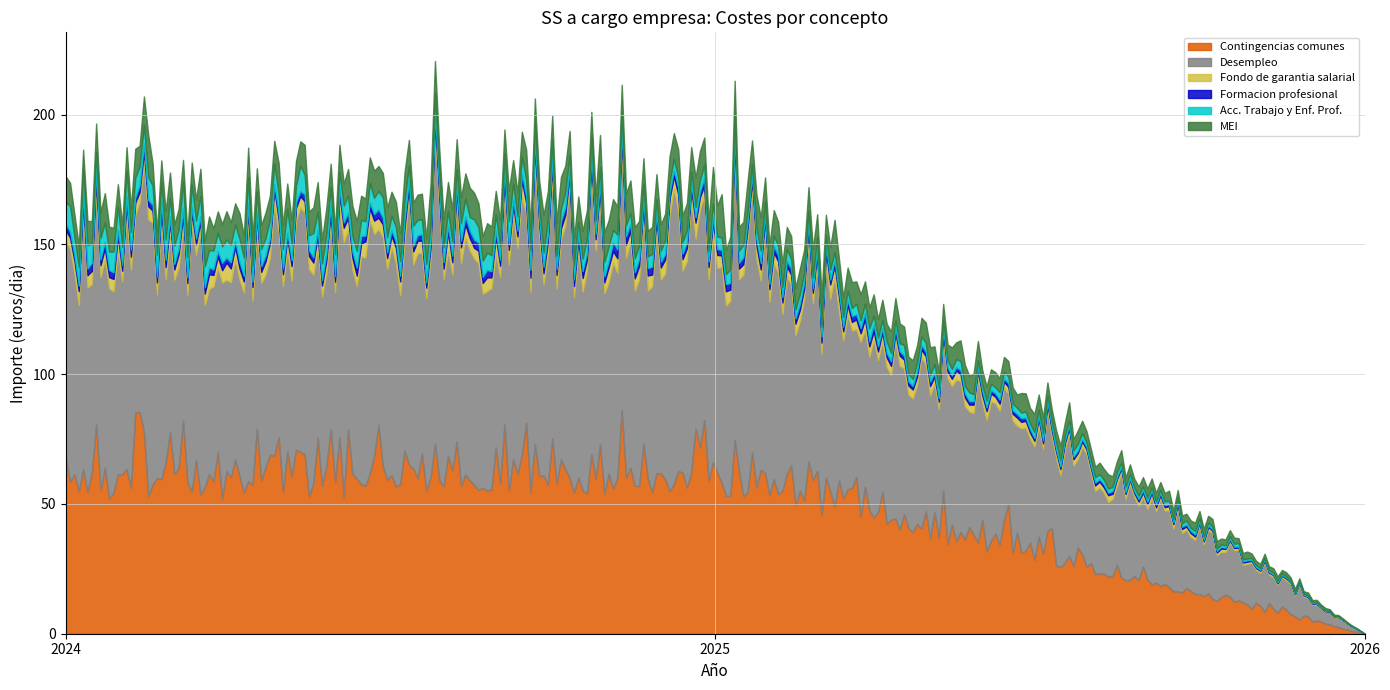

What are all the series names shown in the legend?

Contingencias comunes, Desempleo, Fondo de garantia salarial, Formacion profesional, Acc. Trabajo y Enf. Prof., MEI